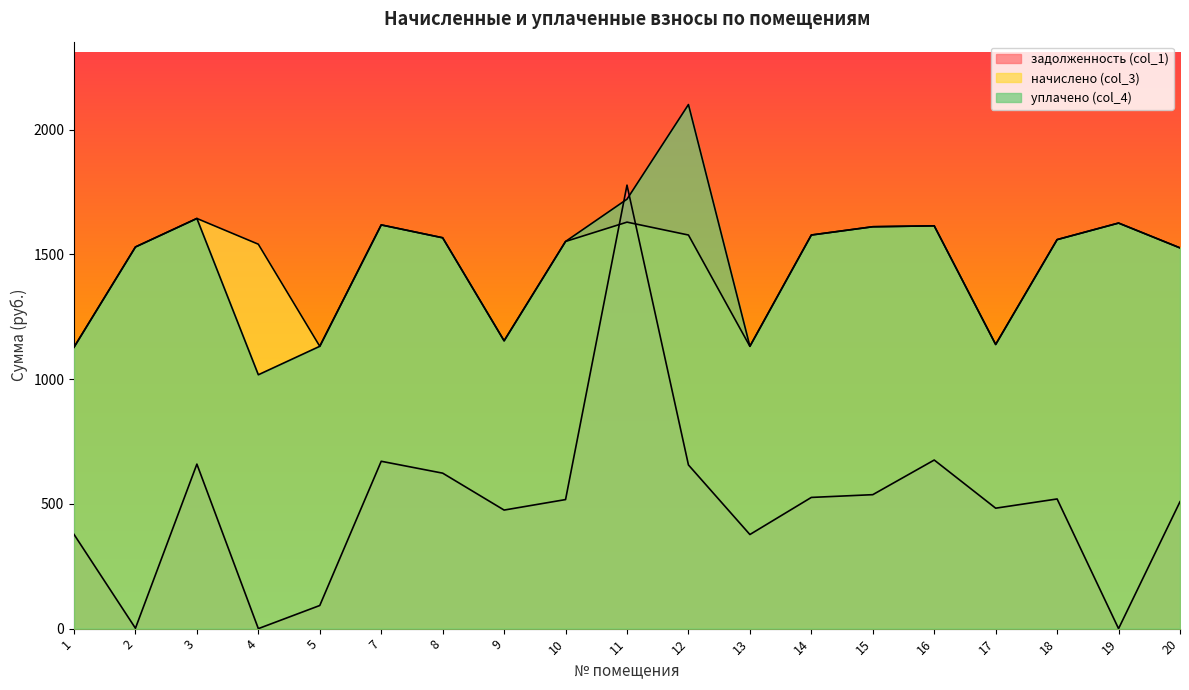

What is the value of the задолженность (col_1) point at the 14th from the left?

537.1